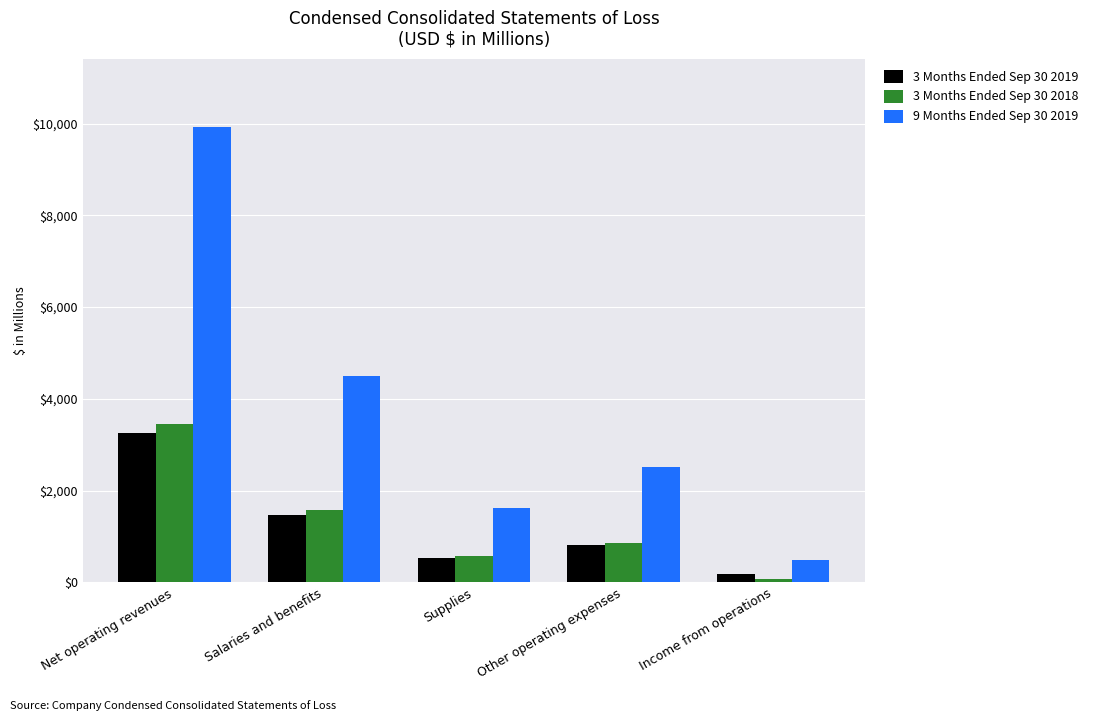

True or false: 3 Months Ended Sep 30 2018 has a value of 565 at Supplies.

True